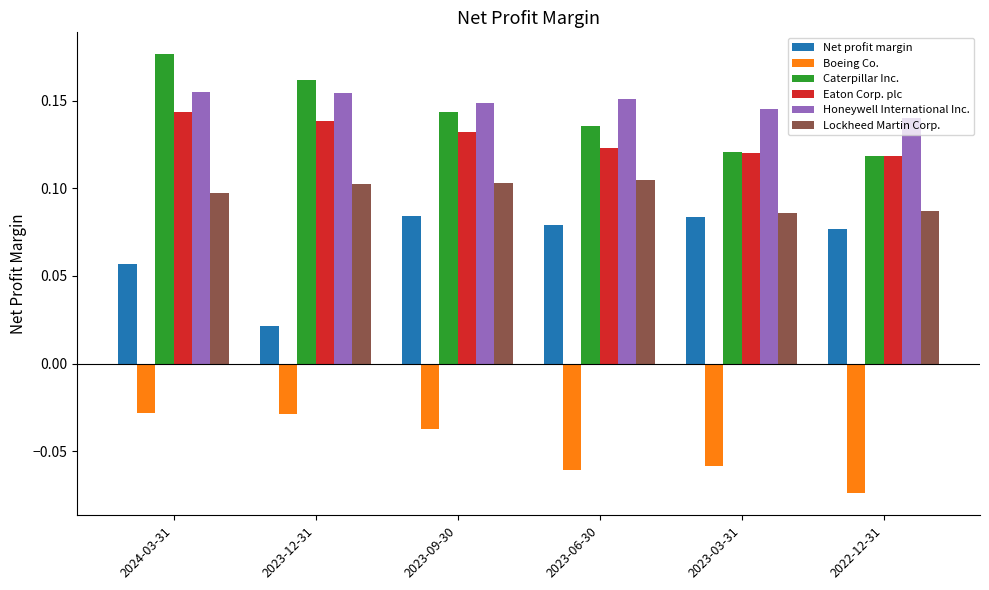

At how many categories does at least one series exceed 0?

6